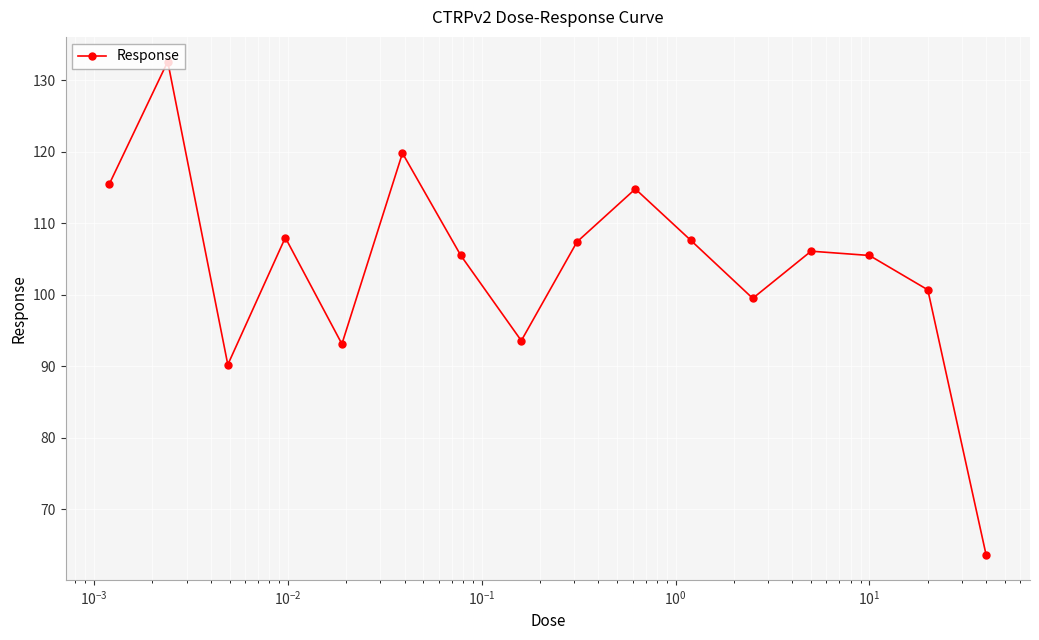

How many interior local peaks (higher than both neighbors) does the data have?

5